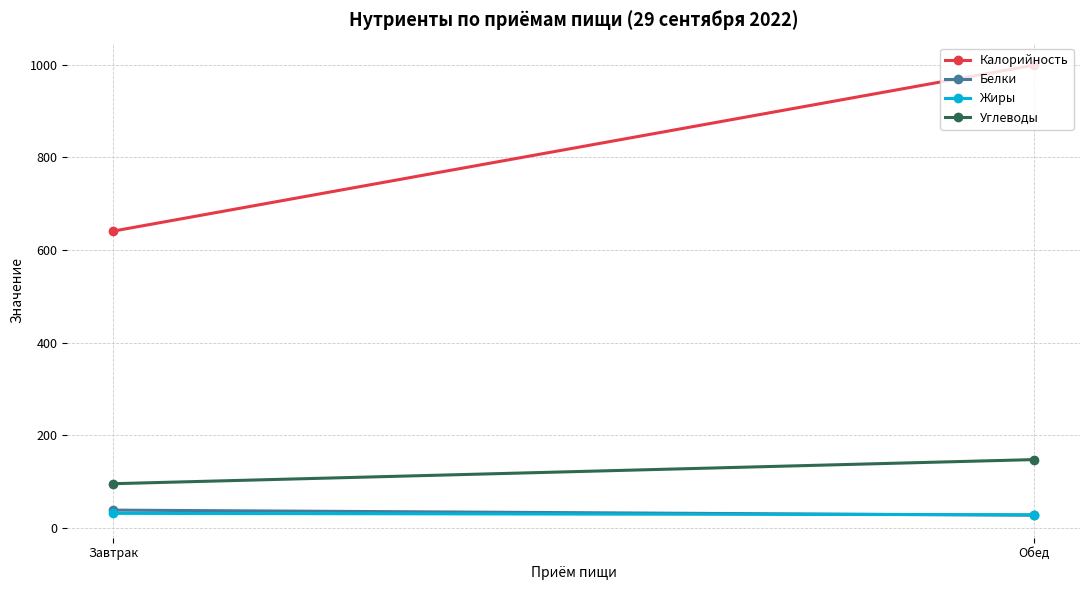

What is the value of the Углеводы point at the 1st from the left?

96